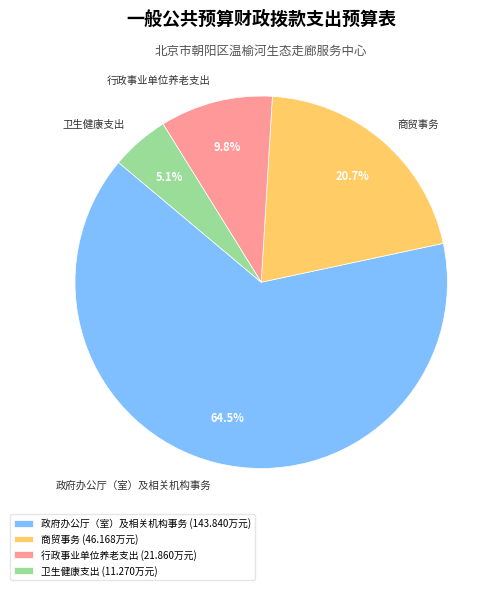

Count the number of slices in the pie.

4